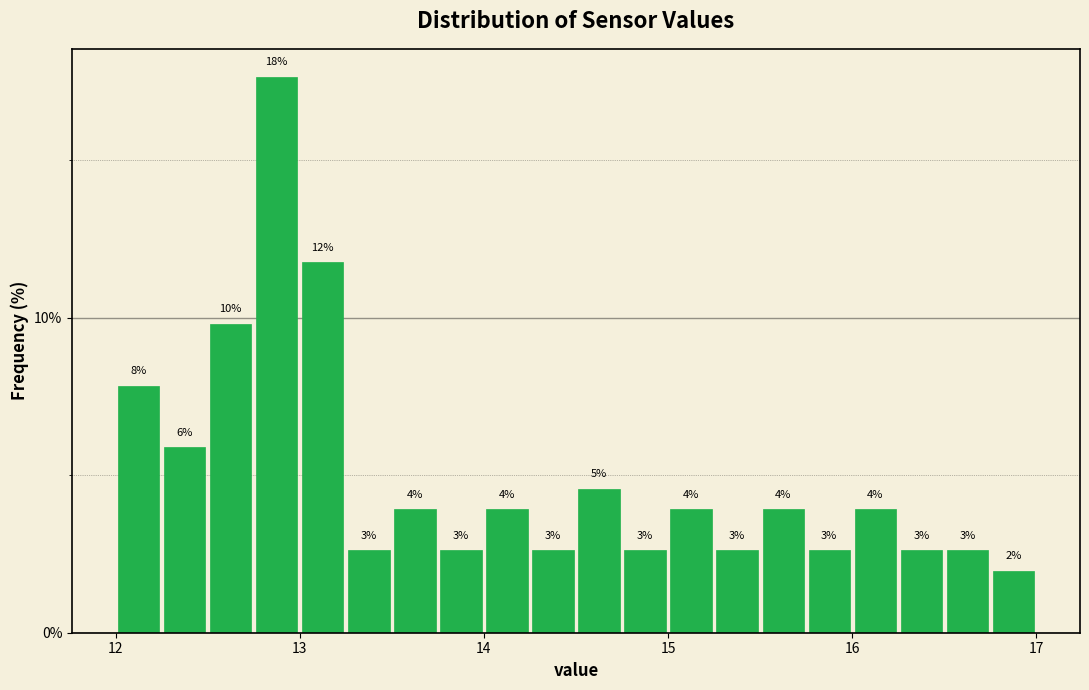

Around what value on the x-axis is the tallest bar? Give the approximate position of its centre, as read against the axis.

12.9